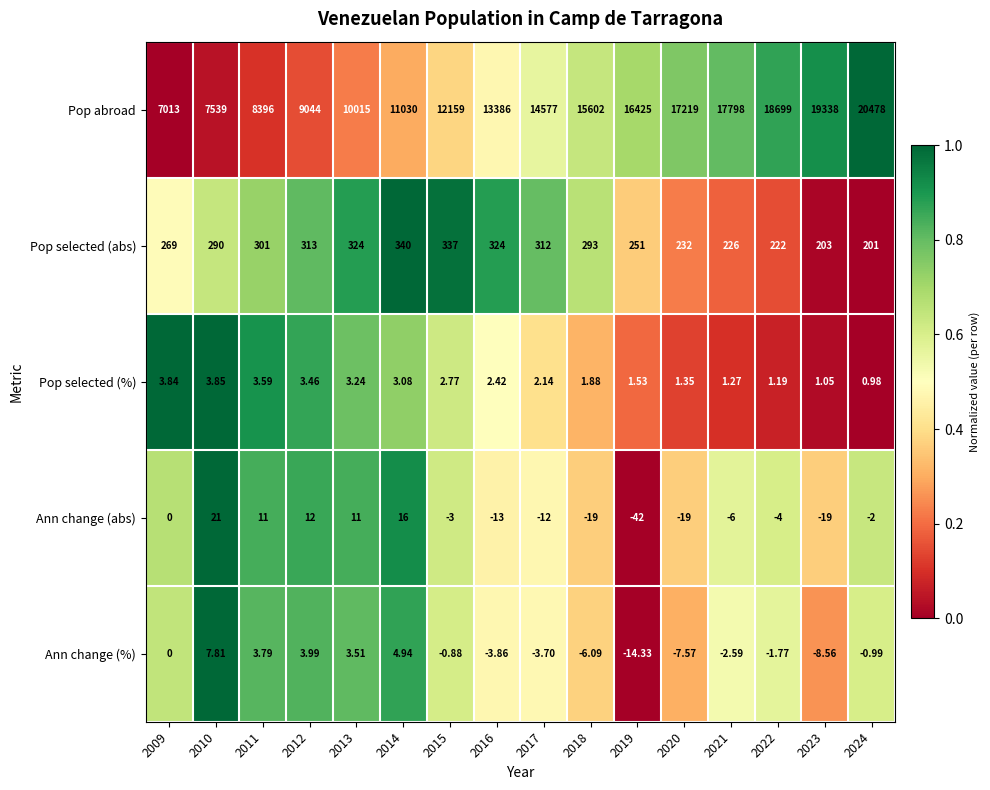

Which series has the largest total across all categories?

Pop abroad